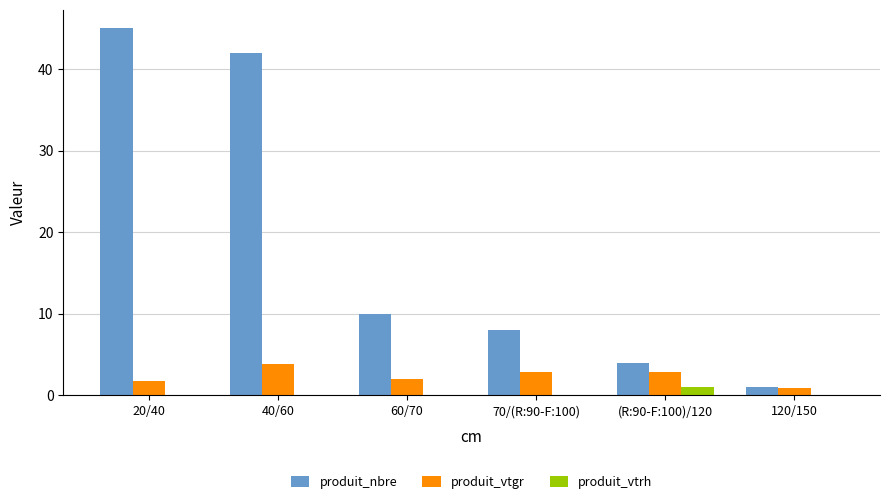

What is the sum of all produit_nbre values?

110.0